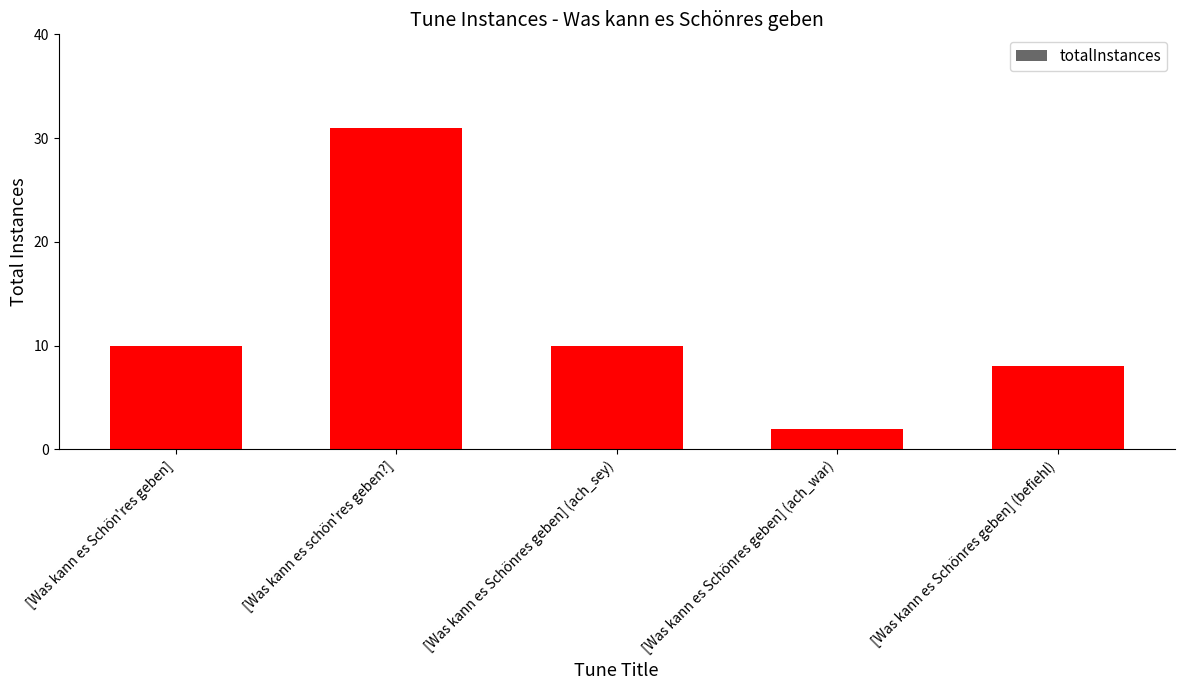

How many series are shown in this chart?

1